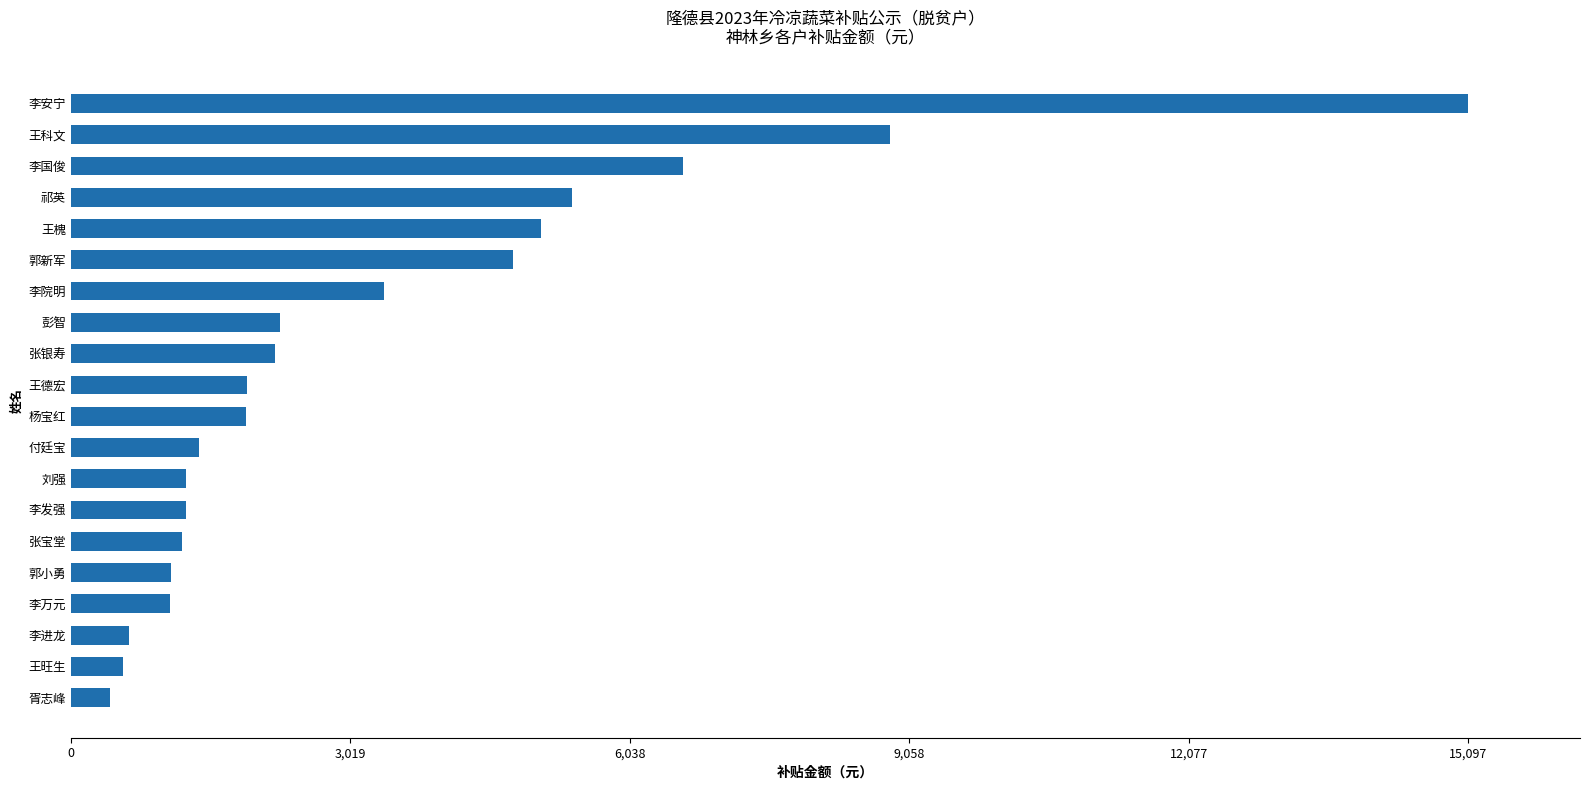

Read the value at 付廷宝.

1384